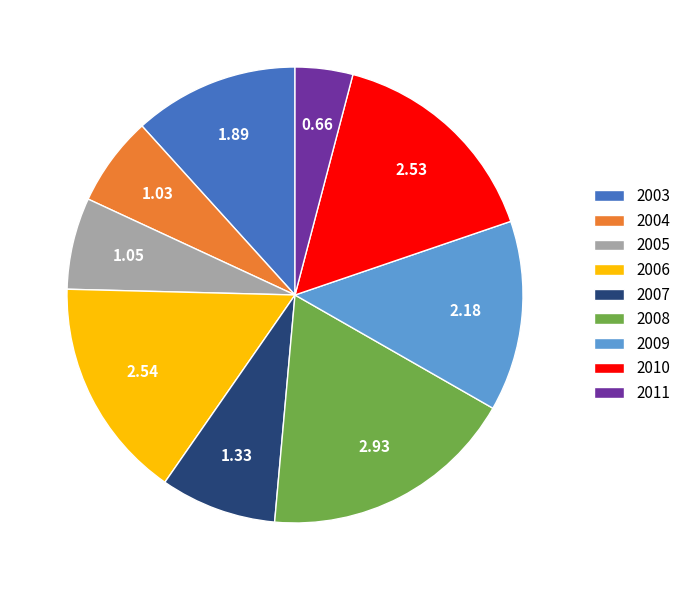

How many segments does this pie chart have?

9